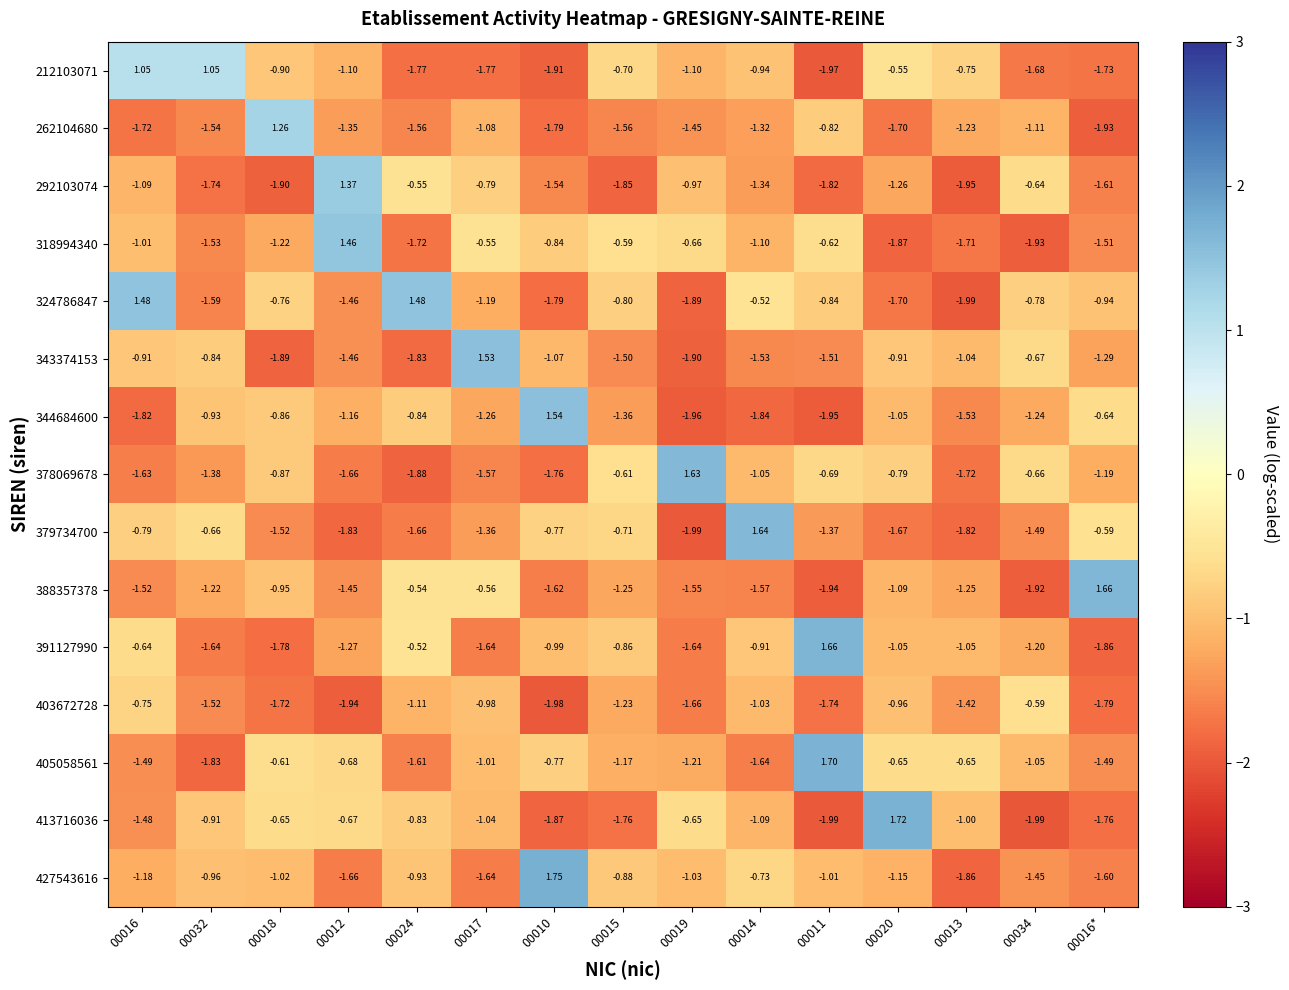

Which category has the highest value across all series?

00010